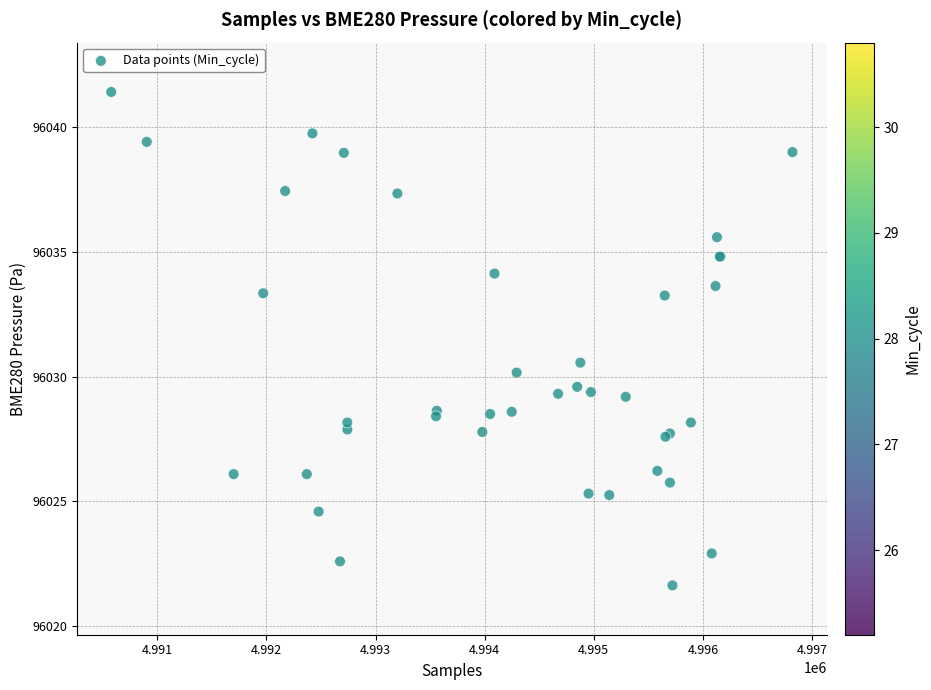

What Y value in the scatter plot is closest to 96031?

96030.6